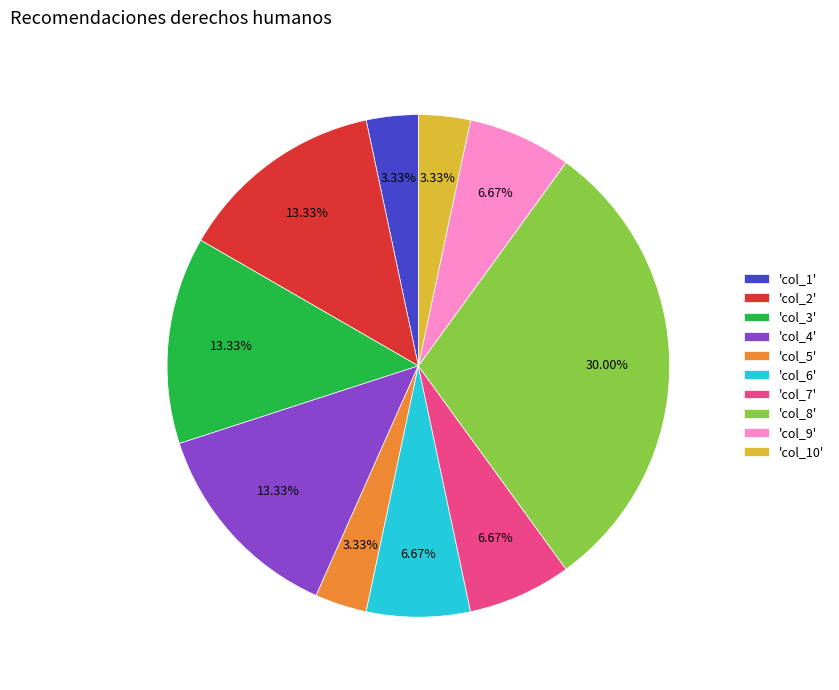

Approximately how many times larger is the value at 'col_2' compared to 'col_1'?

4.0